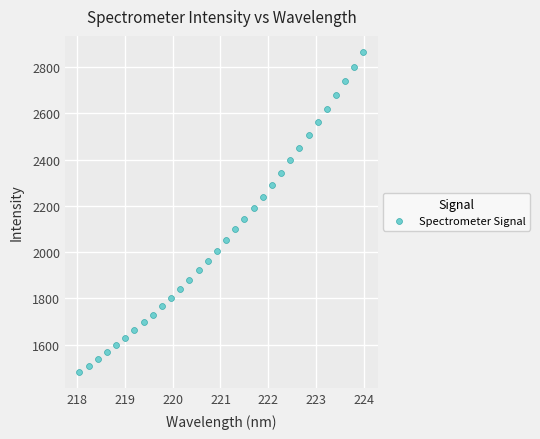

What is the range of X values (max minus min)?

5.9